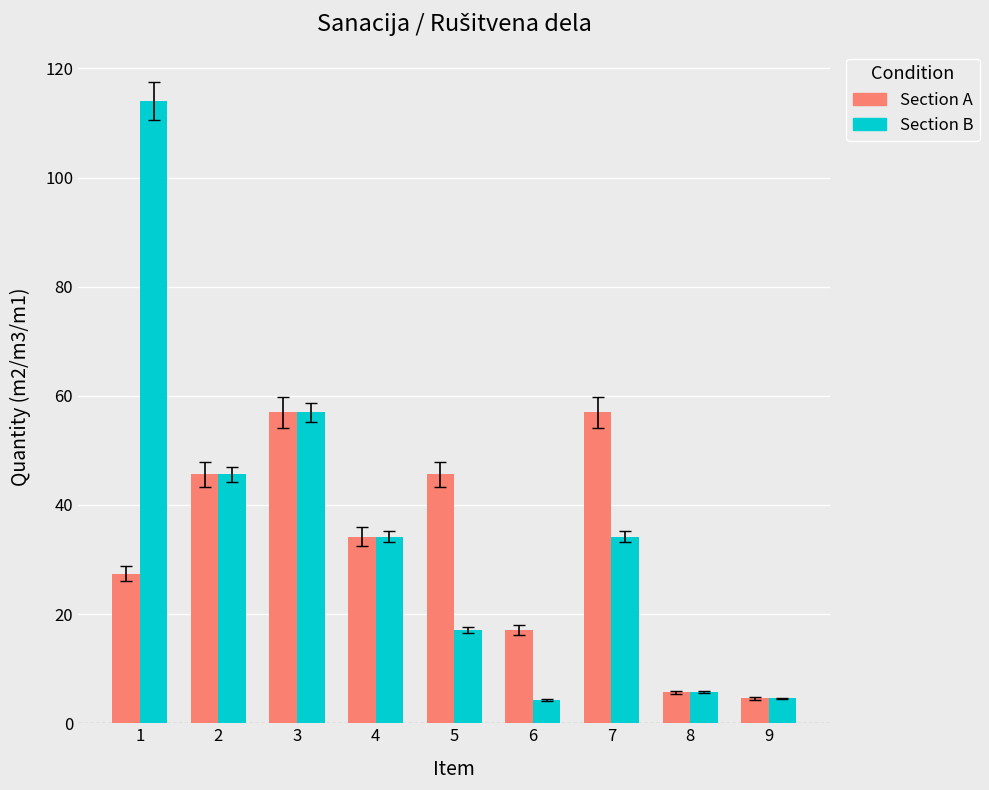

Is it true that Section A equals 57.0 at 7?

True